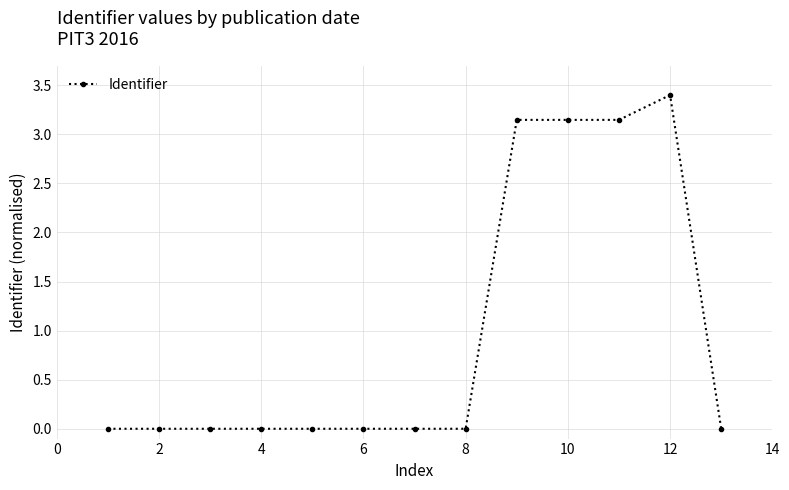

What is the maximum value shown in the chart?

3.4